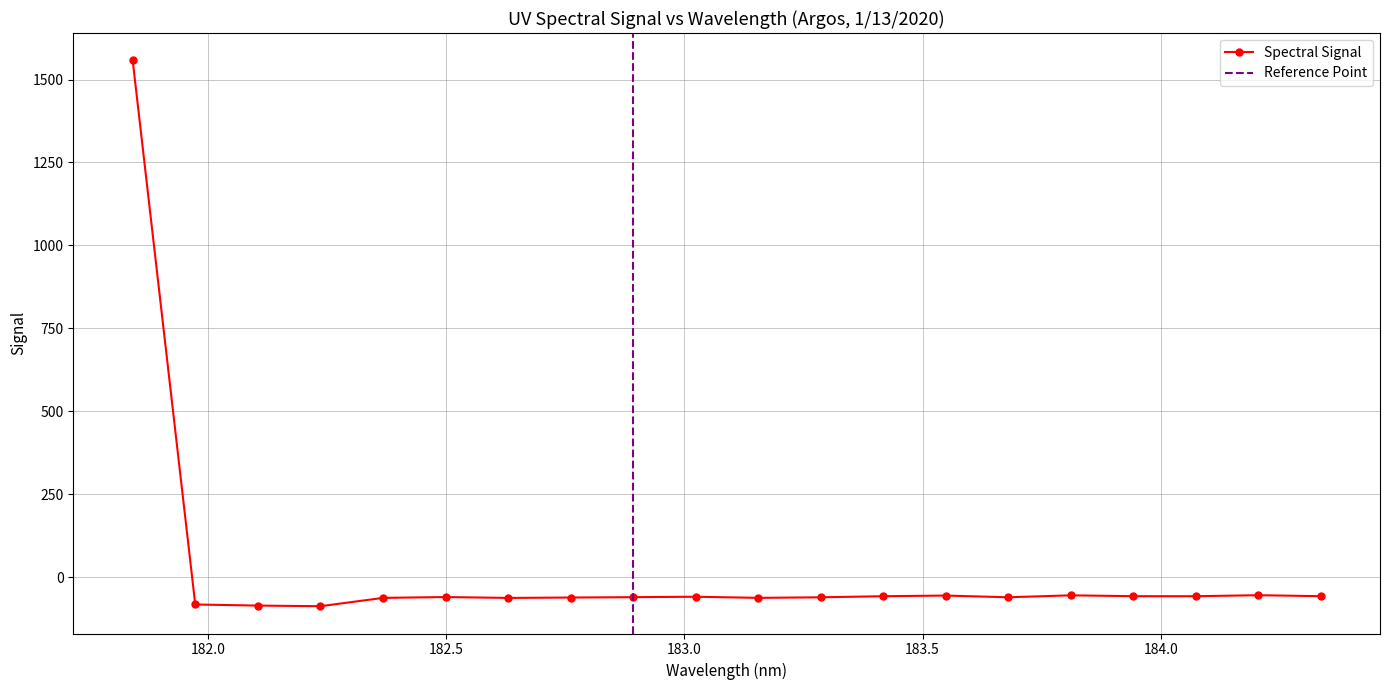

Reading right to left, extract all data points from this chart.

184.3357763242=-57.2	184.2046578328=-54.3	184.0735234058=-57.3	183.9423730432=-57.2	183.811206745=-54.6	183.6800245112=-60.5	183.5488263418=-55.3	183.4176122368=-57.3	183.2863821962=-60.6	183.15513622=-62.3	183.0238743082=-58.9	182.8925964608=-60.2	182.7613026778=-61.3	182.6299929592=-62.4	182.498667305=-59.8	182.3673257152=-62.3	182.2359681898=-87.4	182.1045947288=-85.5	181.9732053322=-82.2	181.8418=1557.9